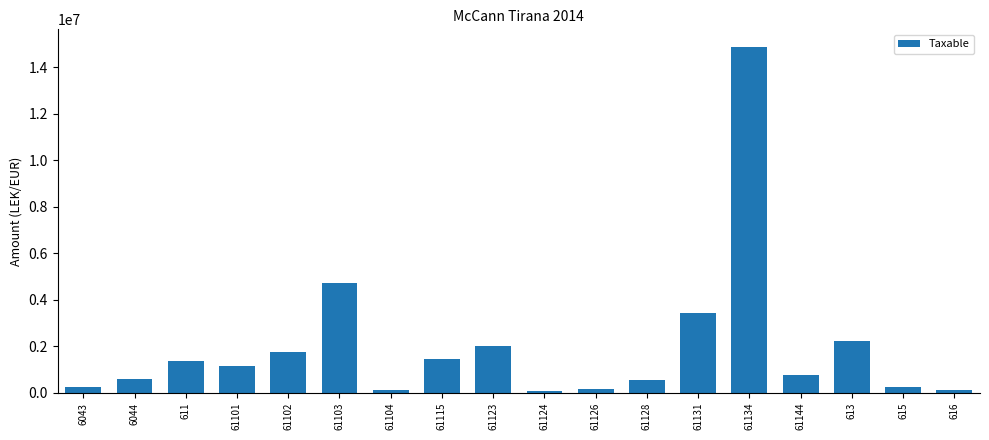

The chart shows a value of 645899.8 at 613. True or false?

False